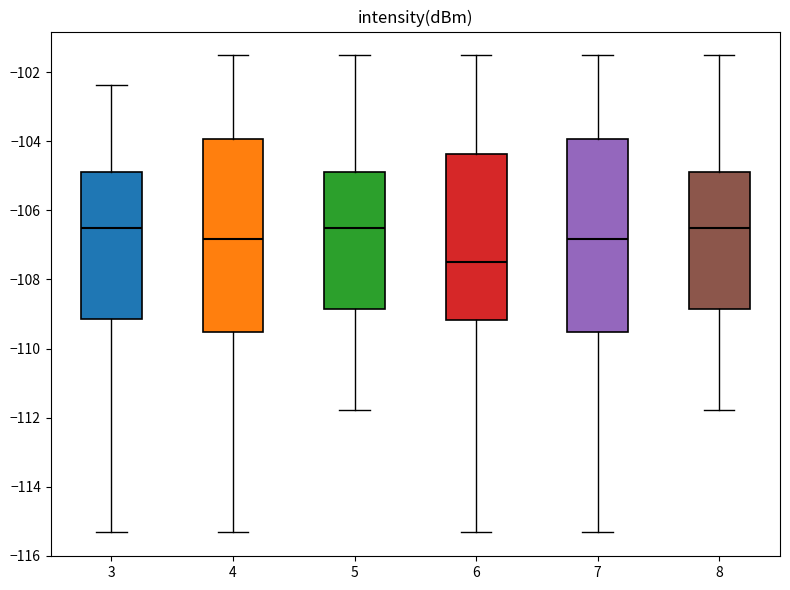

Reading left to right, transcribe this box plot: for each box, give where its median line is, the range the box spans, and where its two whiskers end, as read against the y-axis. The values are not printed on the chart, so give them approximately, as read against the axis.

3: median -106.6, box -109.2 to -104.8, whiskers -115.4 to -102.4
4: median -106.8, box -109.6 to -104.0, whiskers -115.4 to -101.6
5: median -106.6, box -108.8 to -104.8, whiskers -111.8 to -101.6
6: median -107.4, box -109.2 to -104.4, whiskers -115.4 to -101.6
7: median -106.8, box -109.6 to -104.0, whiskers -115.4 to -101.6
8: median -106.6, box -108.8 to -104.8, whiskers -111.8 to -101.6